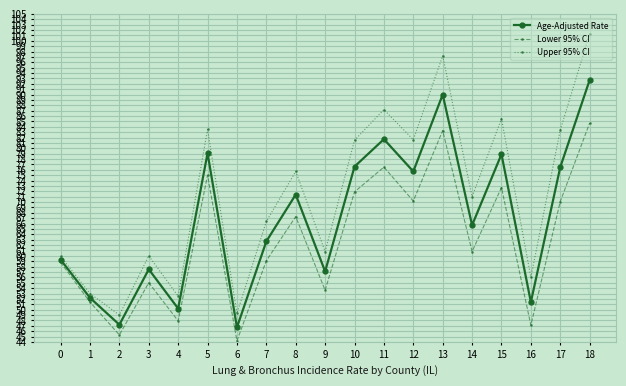

At which label does Upper 95% CI first exceed 71?

5